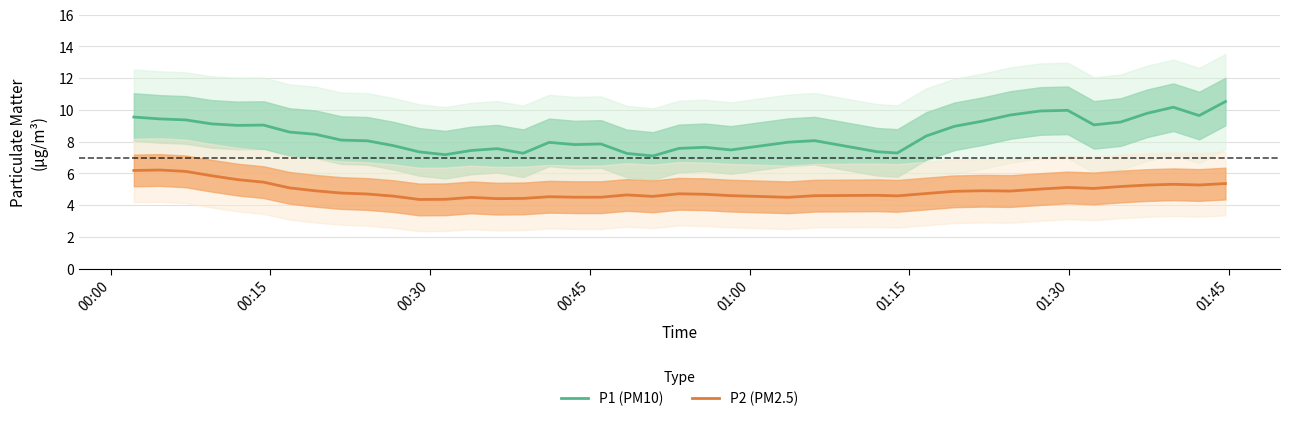

In P1 (PM10), how many points are lower than both neighbors (excluding endpoints)?

9